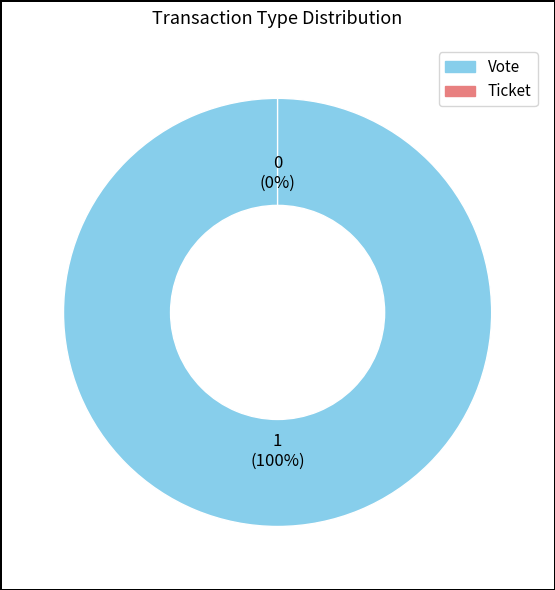

Does Vote account for over 50% of the chart?

Yes